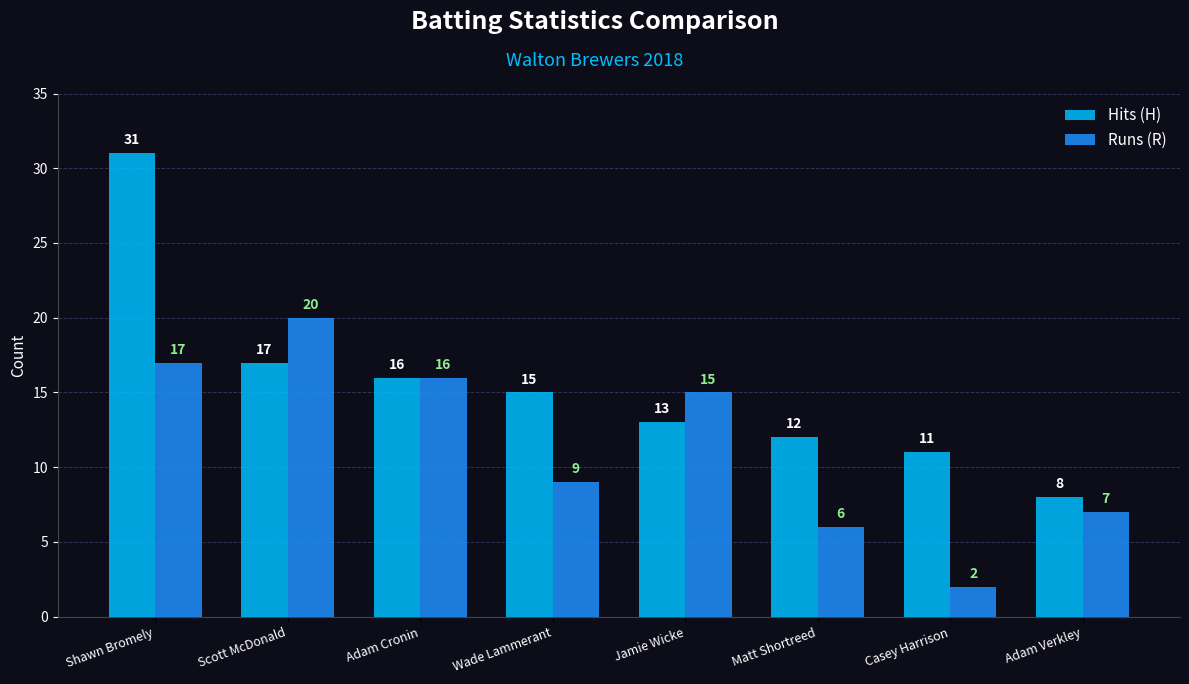

What is the maximum value for Runs (R)?

20